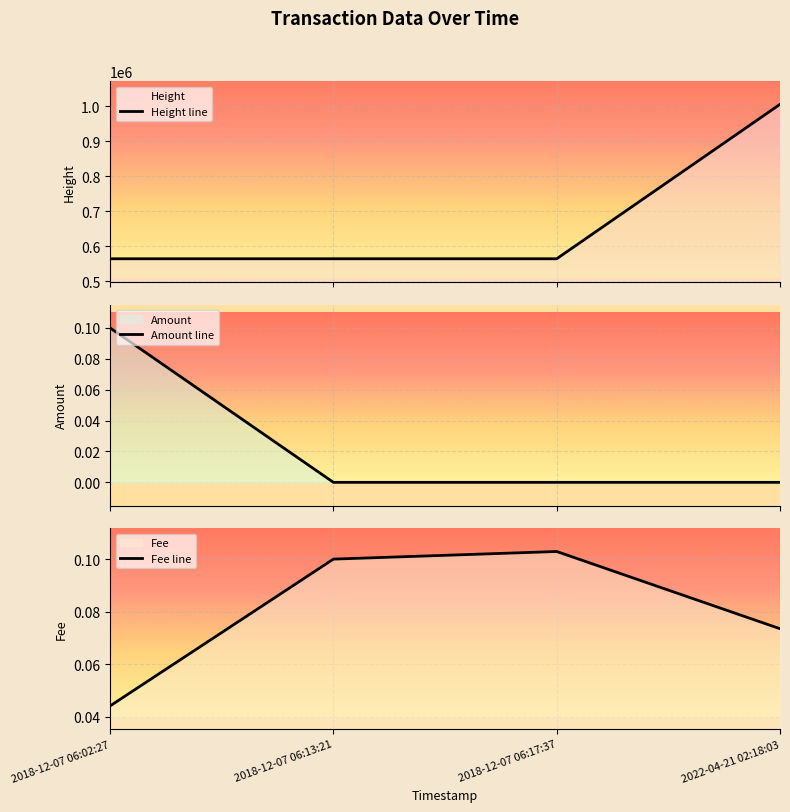

What is the label of the 4th point from the right?

2018-12-07 06:02:27